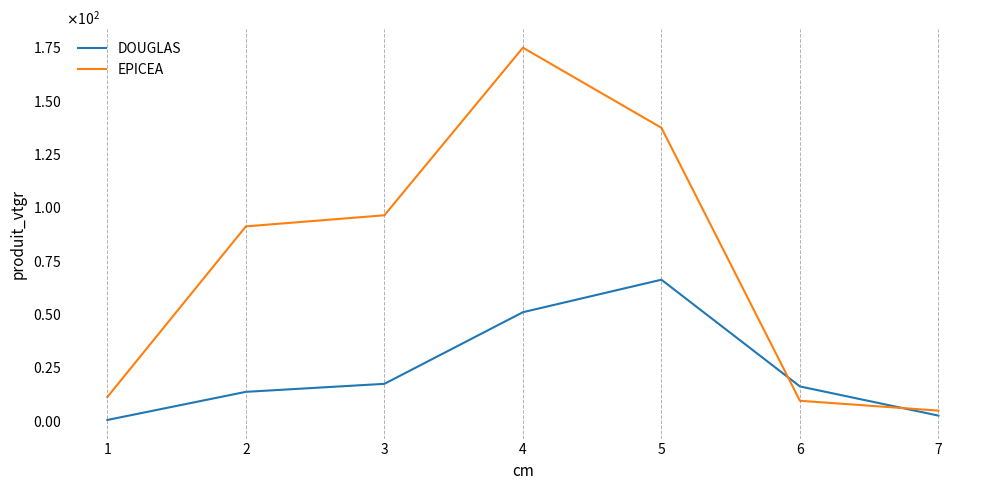

Rank the series by their maximum value, from lowest to highest.

DOUGLAS, EPICEA